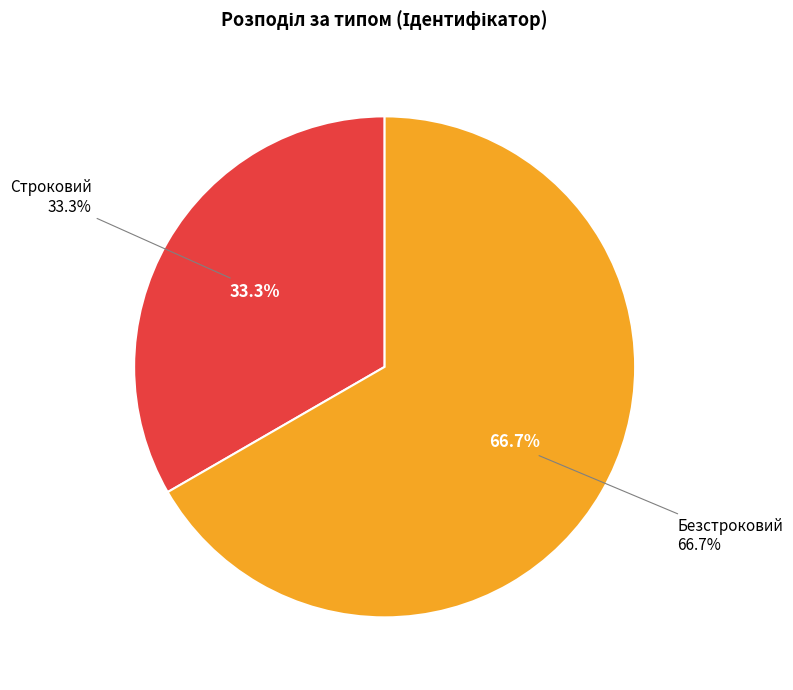

To the nearest percent, what is the difference between the largest and smallest slice percentages?

33%